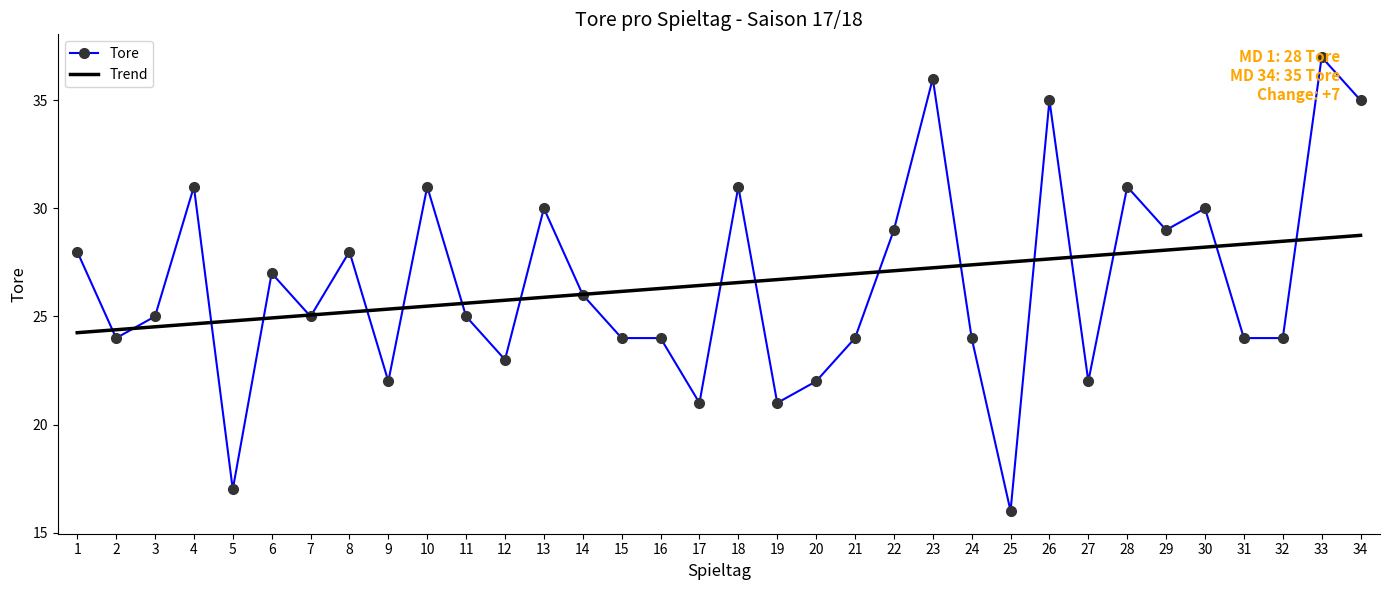

Is the value of Tore at 34 greater than the value of Trend at 28?

Yes